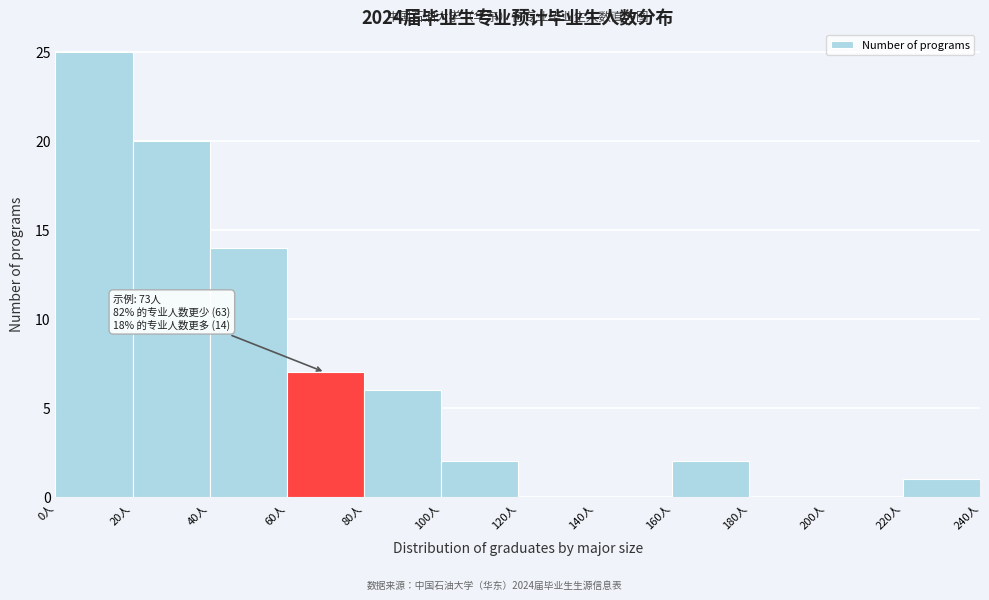

Over which range of the x-axis is the bar tallest?

0 to 20